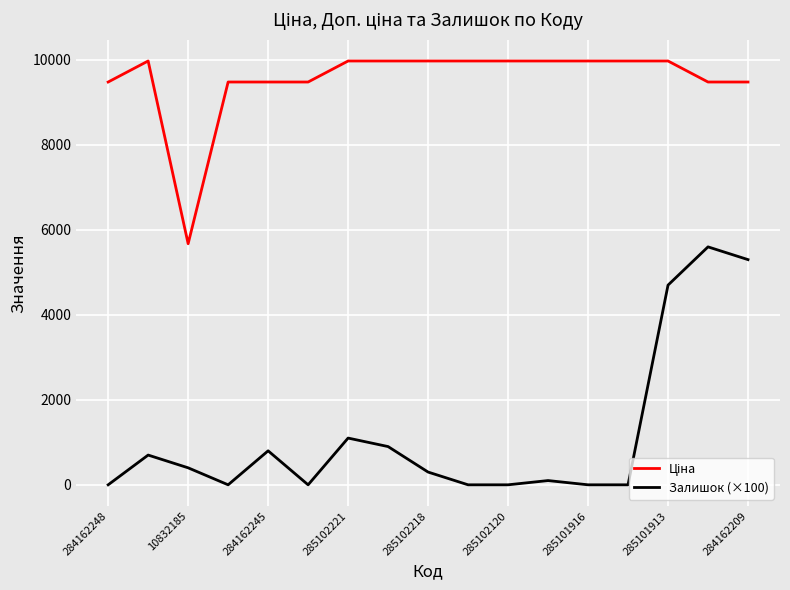

Which series has the widest spread of values?

Залишок (×100)